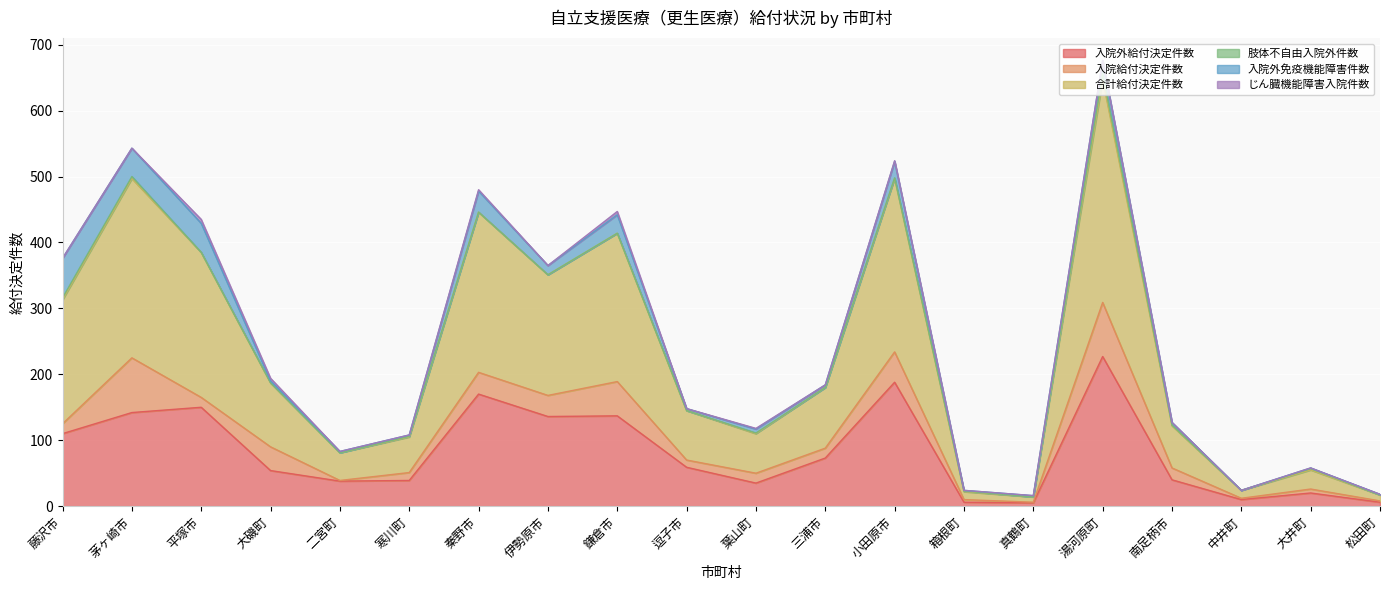

What is the label of the 15th point from the right?

寒川町